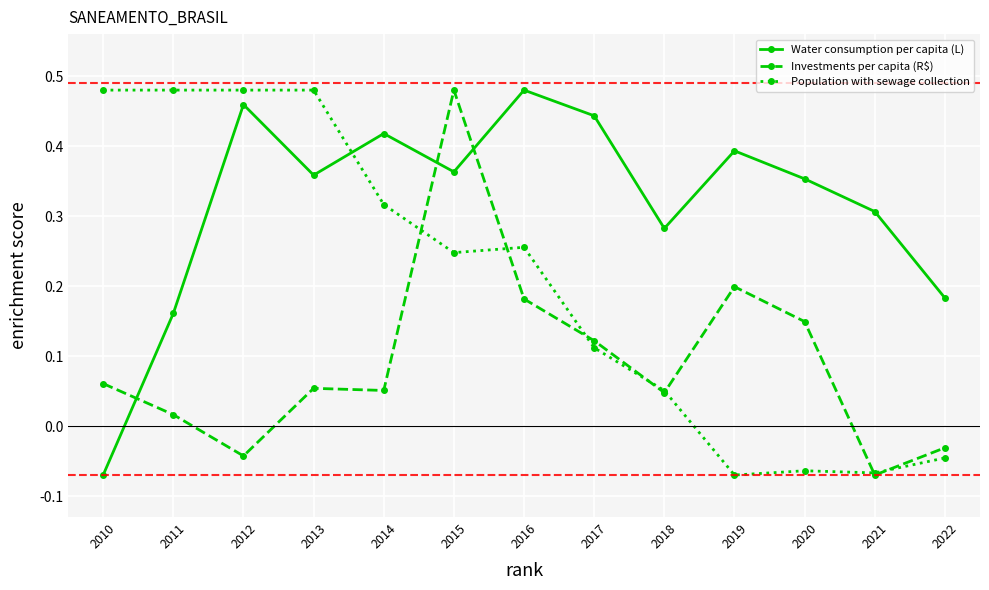

The value of Water consumption per capita (L) at 2015 is 0.5. True or false?

False